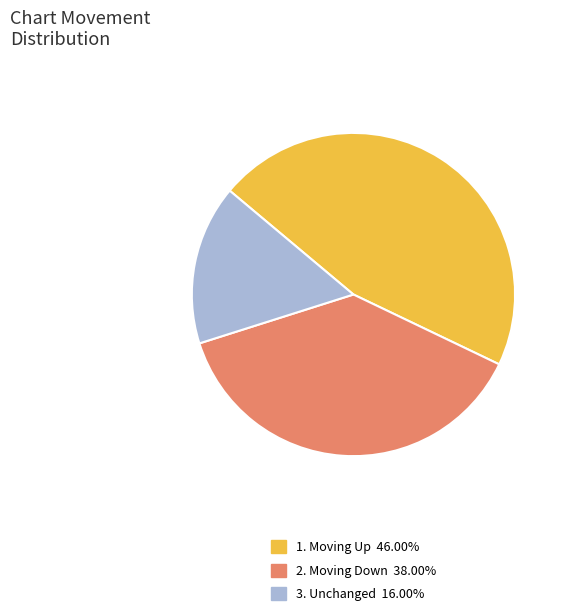

Is there a majority slice in this chart?

No